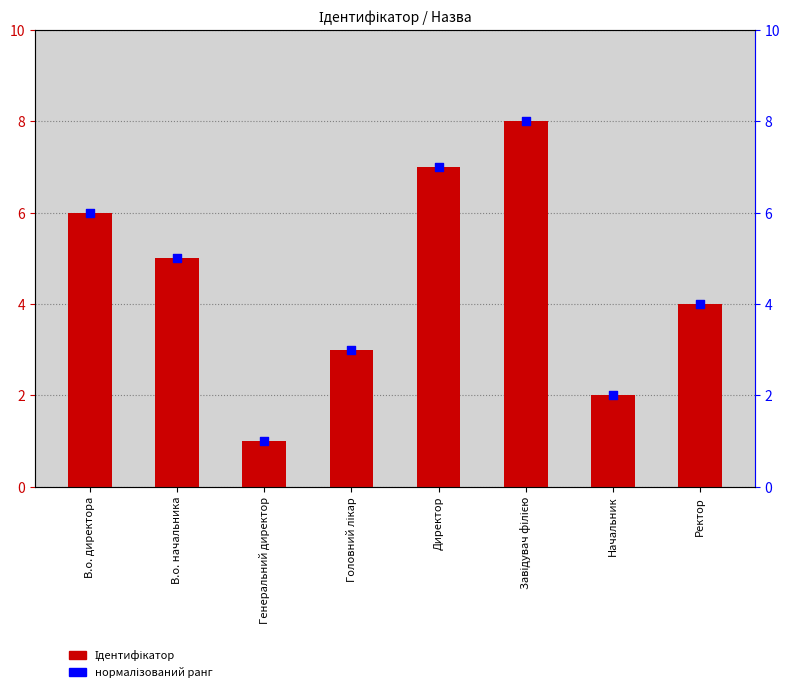

Which series has the largest total across all categories?

Ідентифікатор